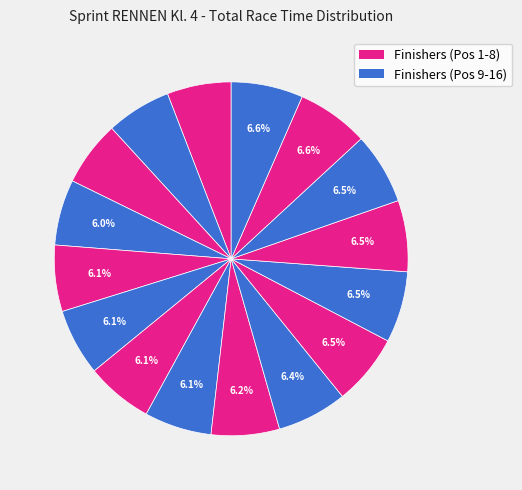

Count the number of slices in the pie.

16